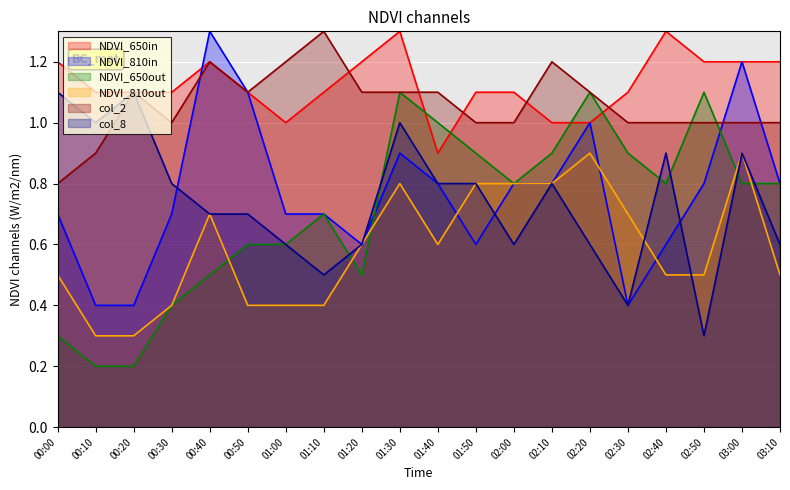

True or false: NDVI_810out and NDVI_650in intersect in this chart.

False